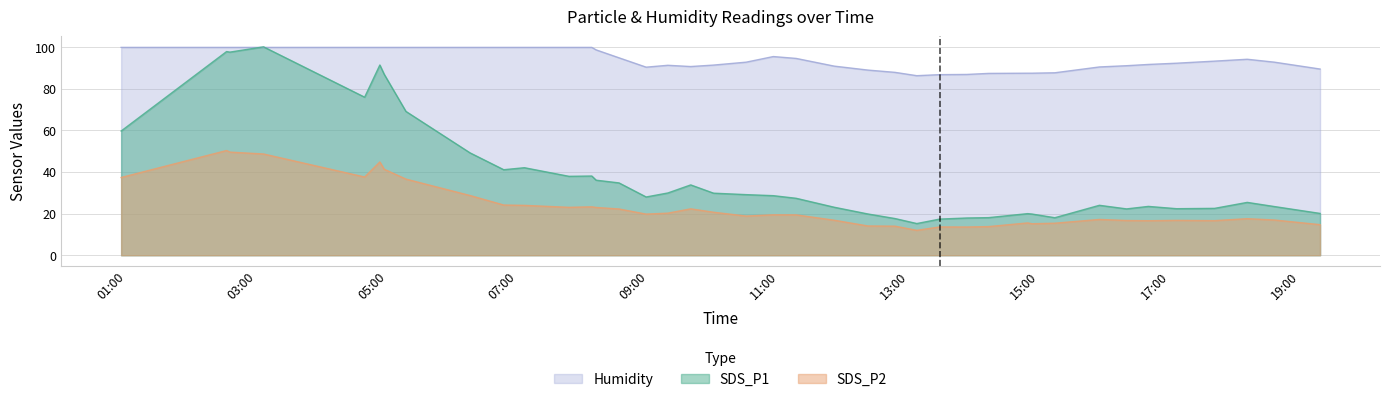

Which category has the highest value in the Humidity series?

2024/03/22 00:55